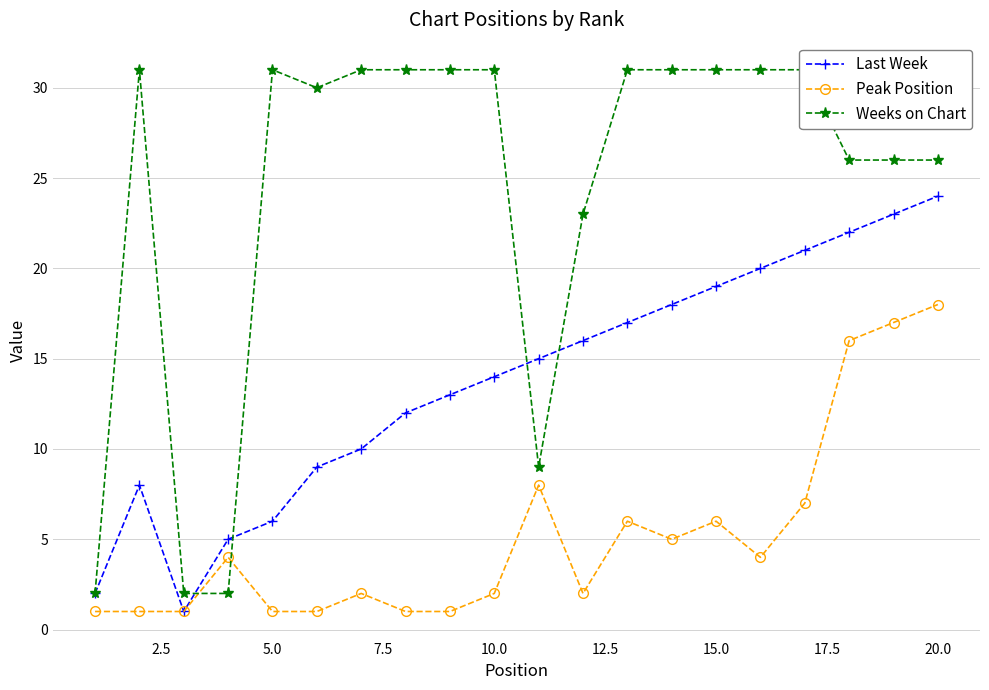

In Last Week, how many points are lower than both neighbors (excluding endpoints)?

1